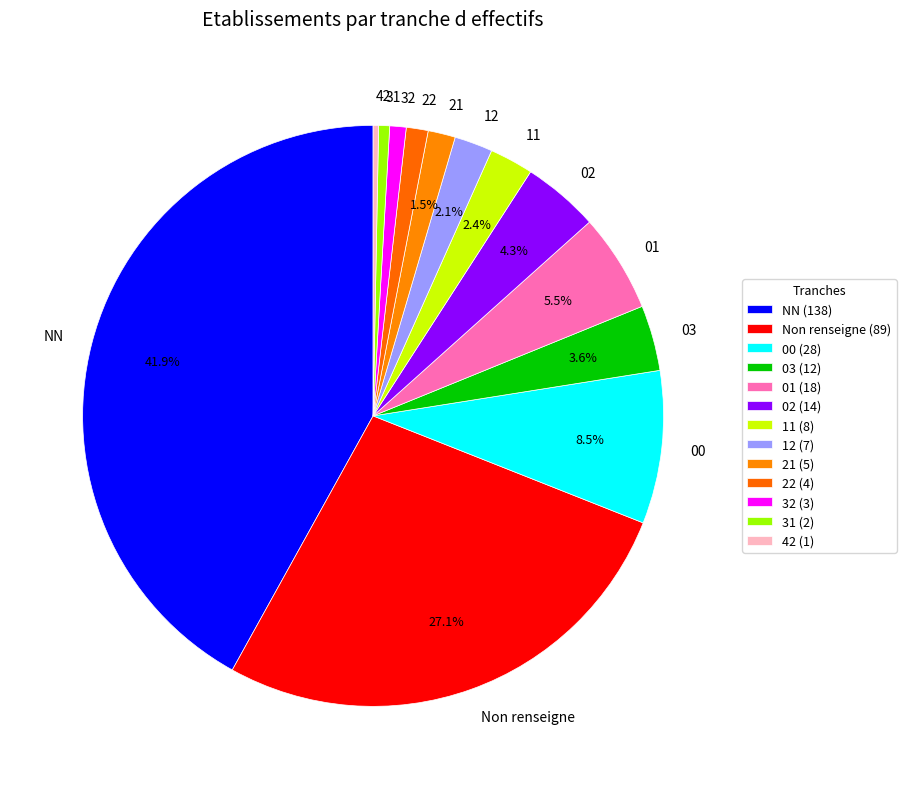

Count the number of slices in the pie.

13